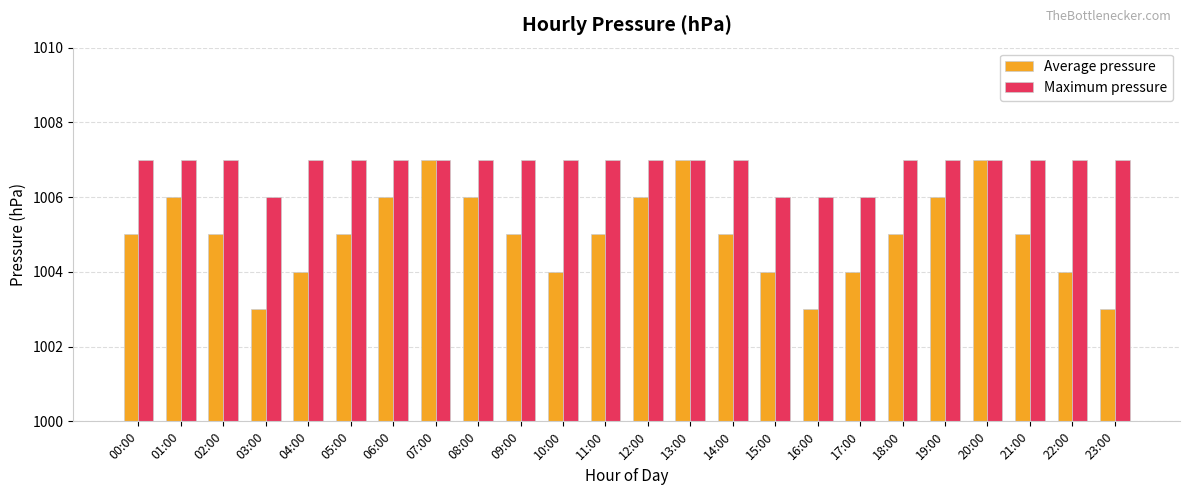

The Maximum pressure series shows 1448 at 09:00. True or false?

False